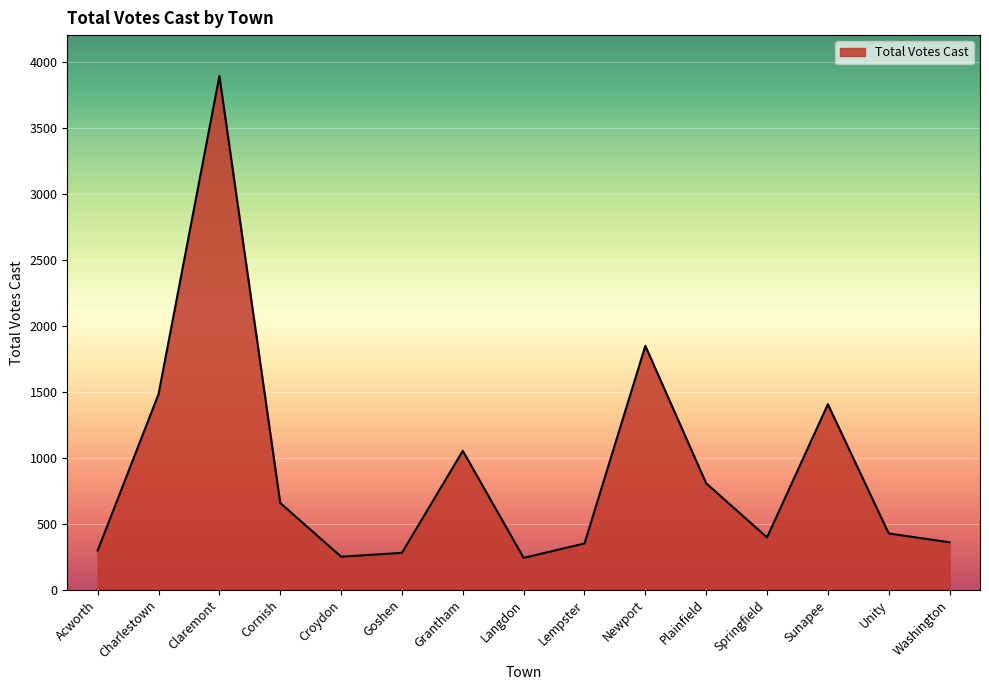

Is it true that the value at Newport is 3034?

False